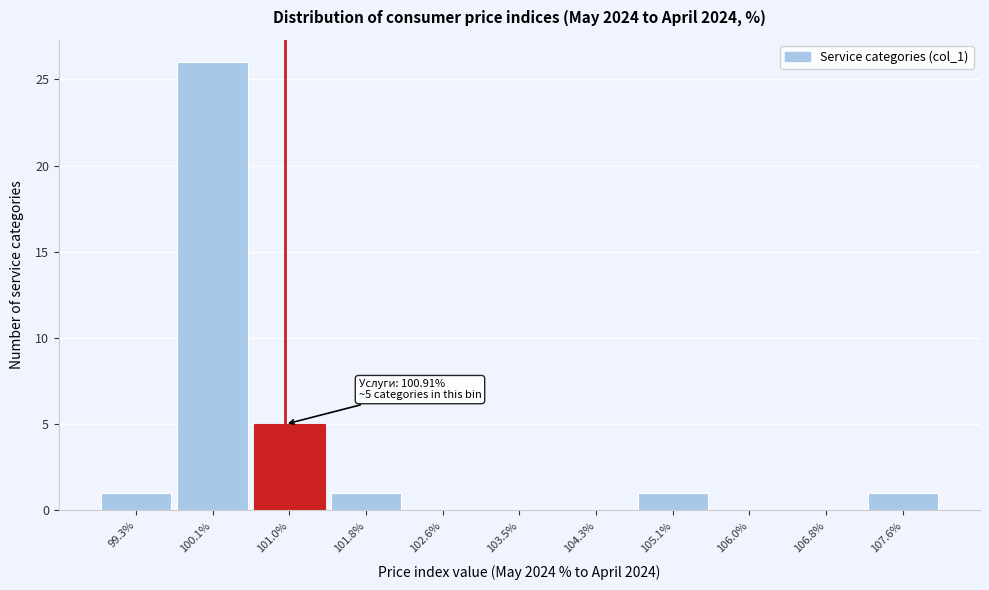

Which range on the x-axis has the tallest bar?

99.7 to 100.5